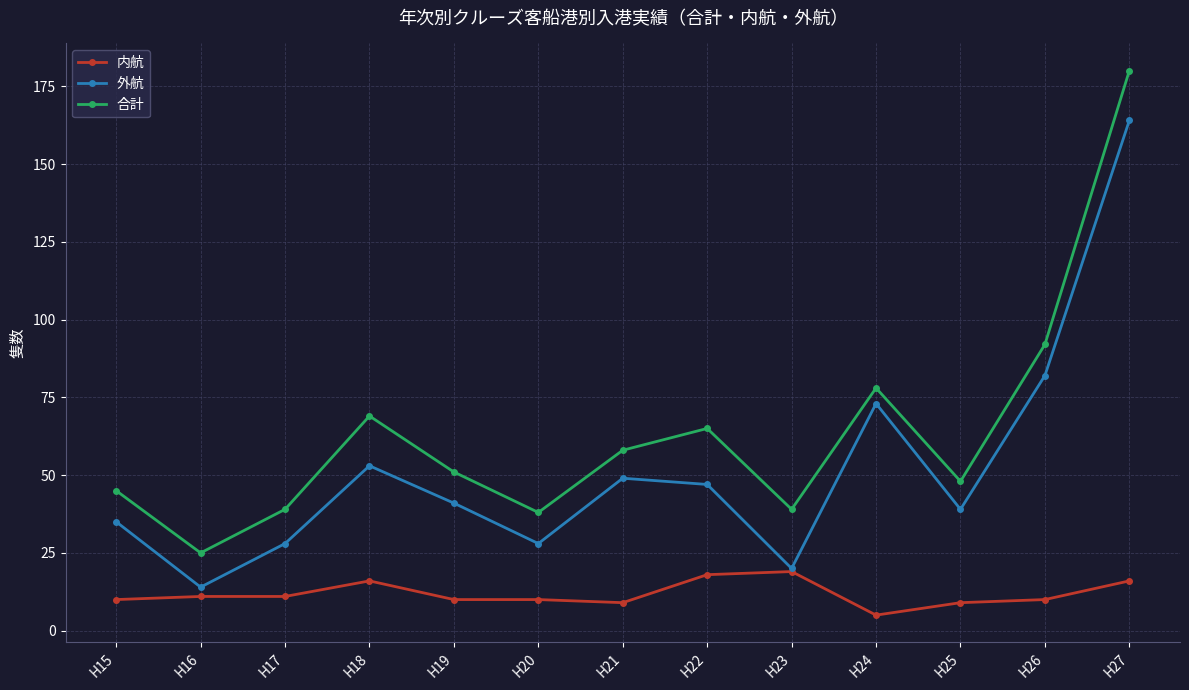

How many interior local peaks does the 合計 series have?

3